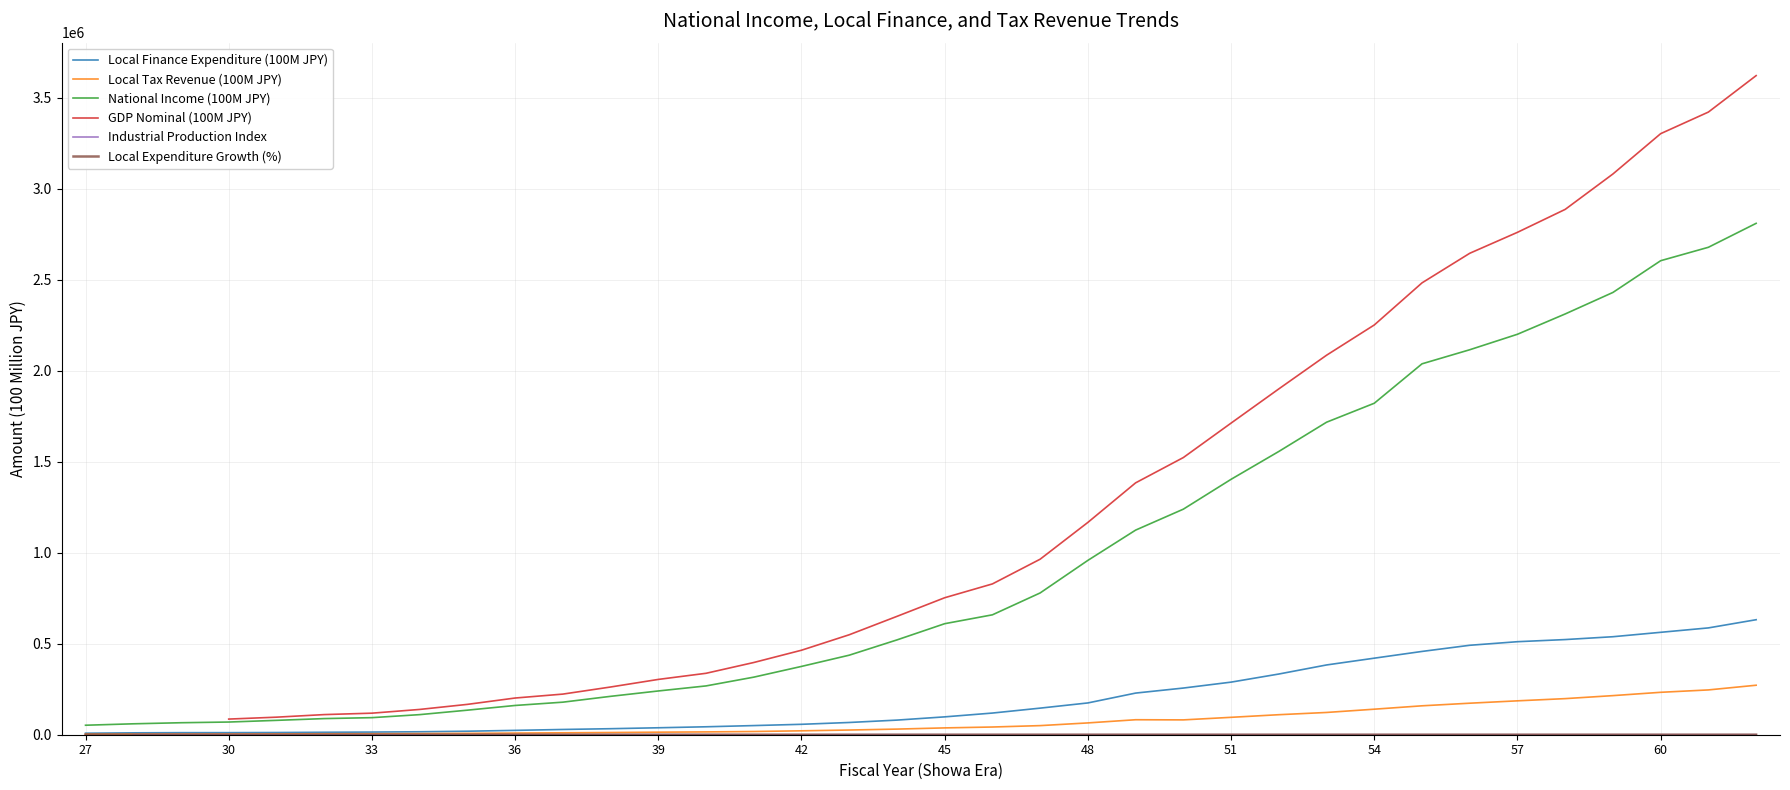

What is the minimum value shown in the chart?

5.4